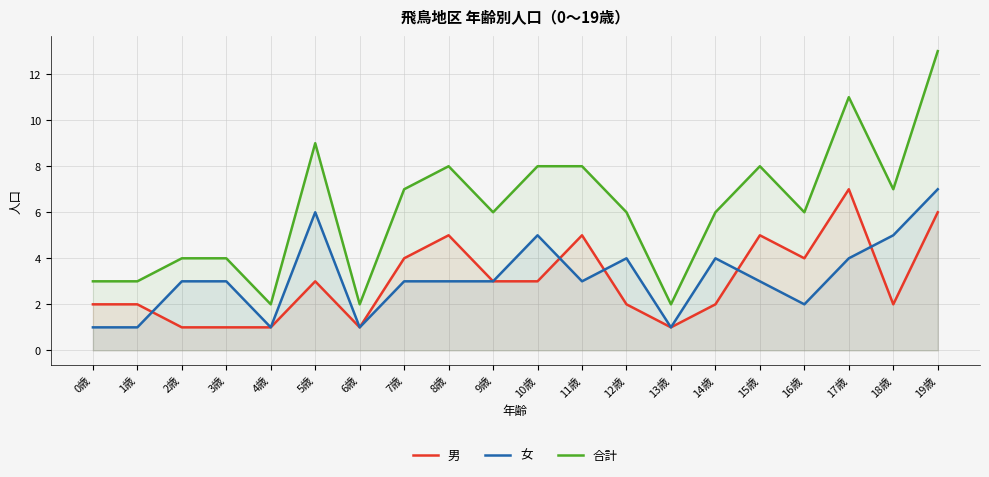

True or false: 女 and 合計 cross at least once.

False